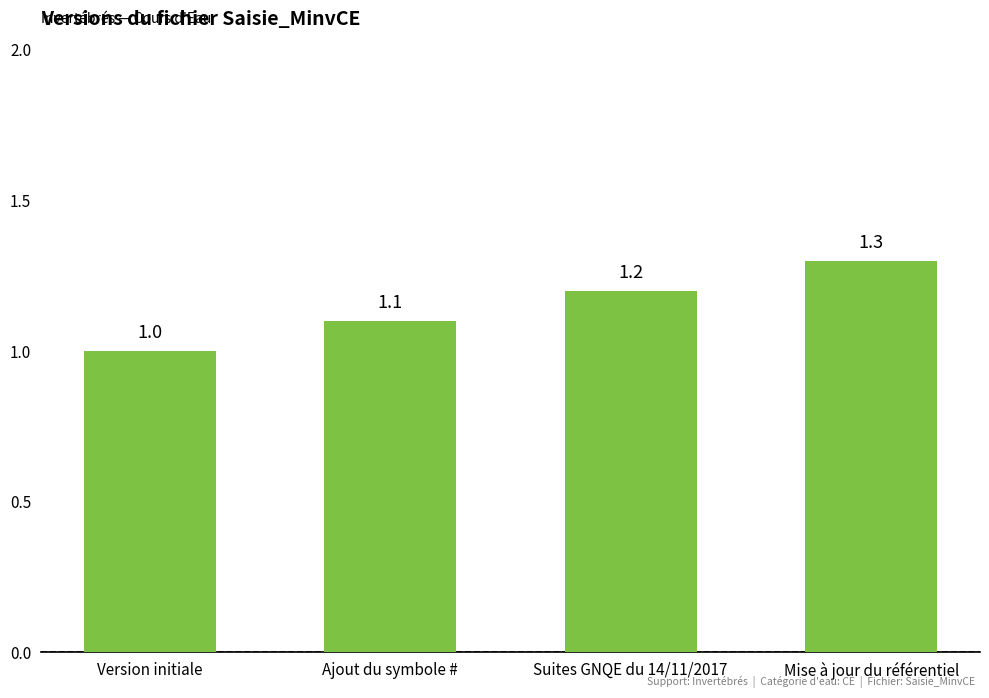

What is the label of the 3rd bar from the right?

Ajout du symbole #